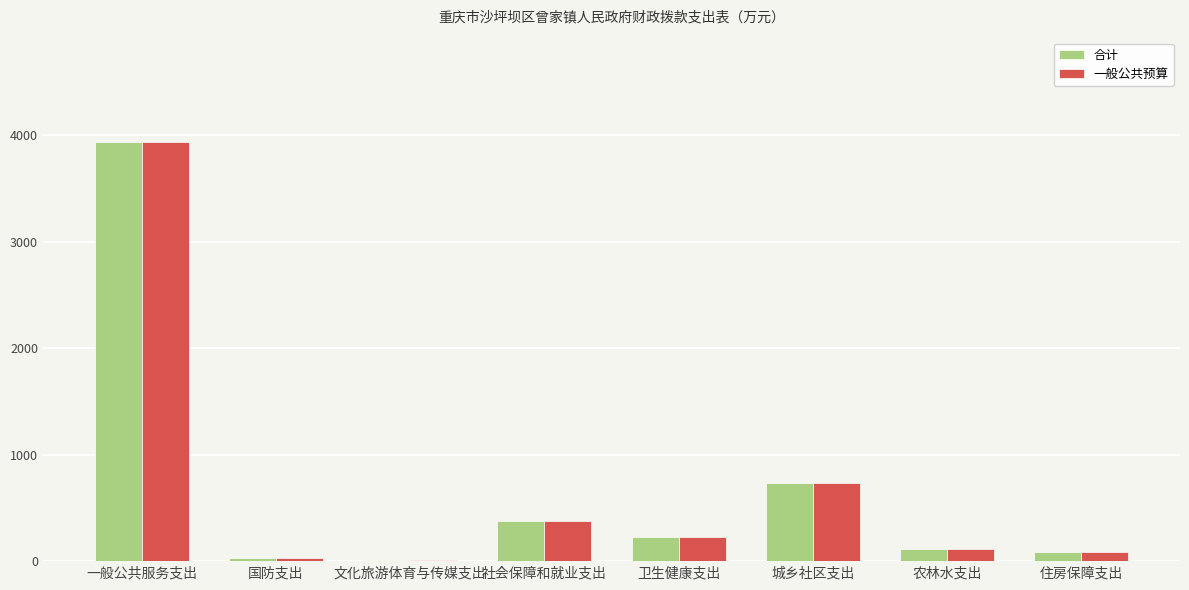

What is the total value across all series at 社会保障和就业支出?

752.3